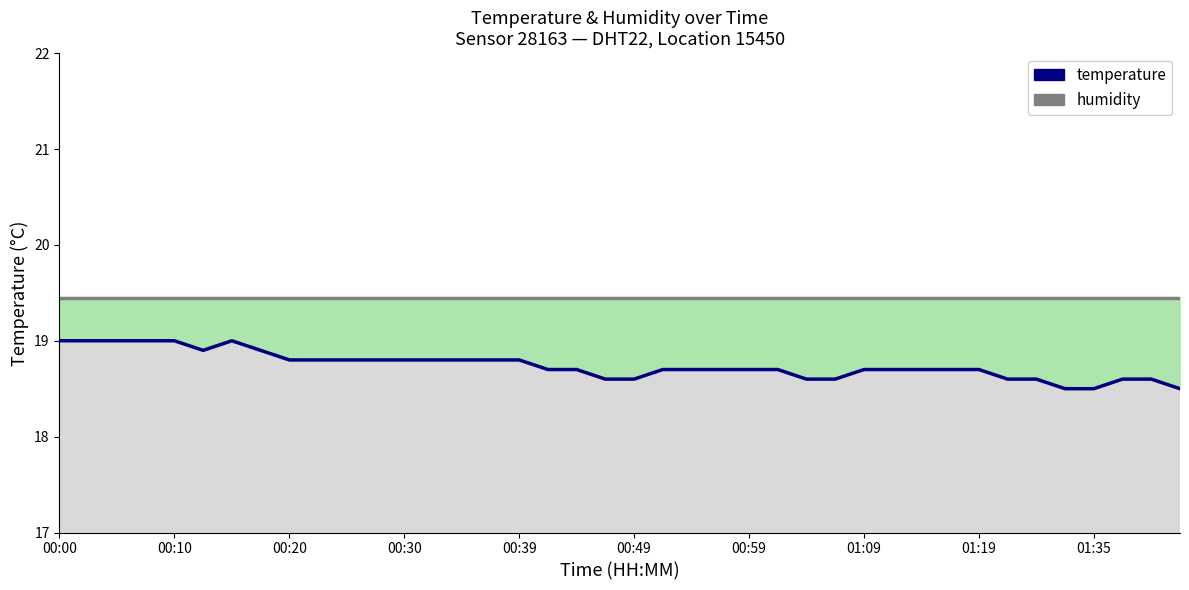

The temperature series shows 18.7 at 21. True or false?

True